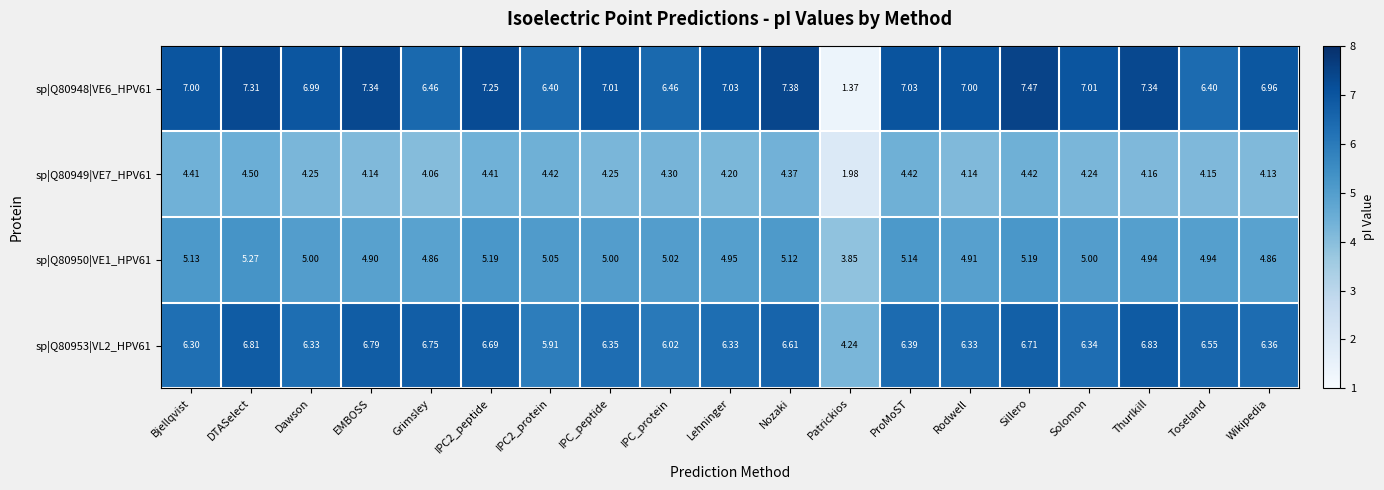

Which category has the highest value in the sp|Q80948|VE6_HPV61 series?

Sillero